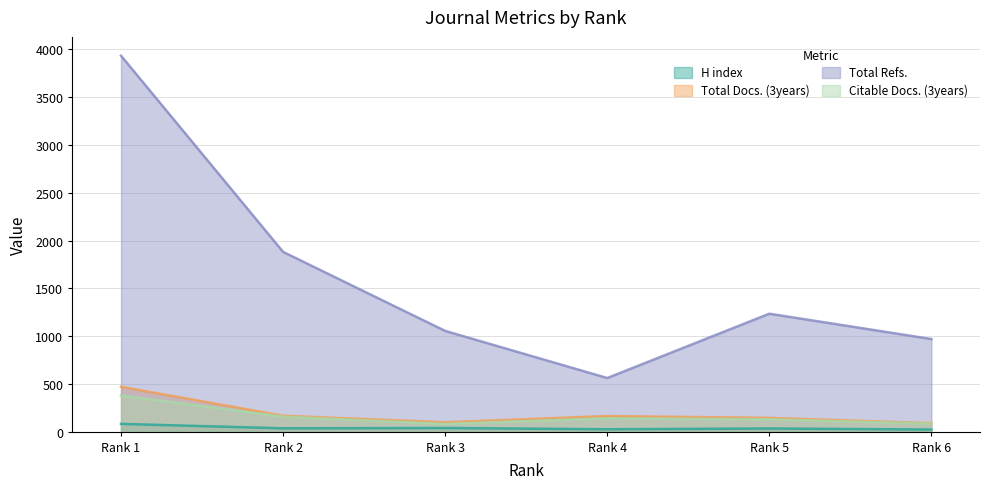

True or false: Total Docs. (3years) and Total Refs. cross at least once.

False